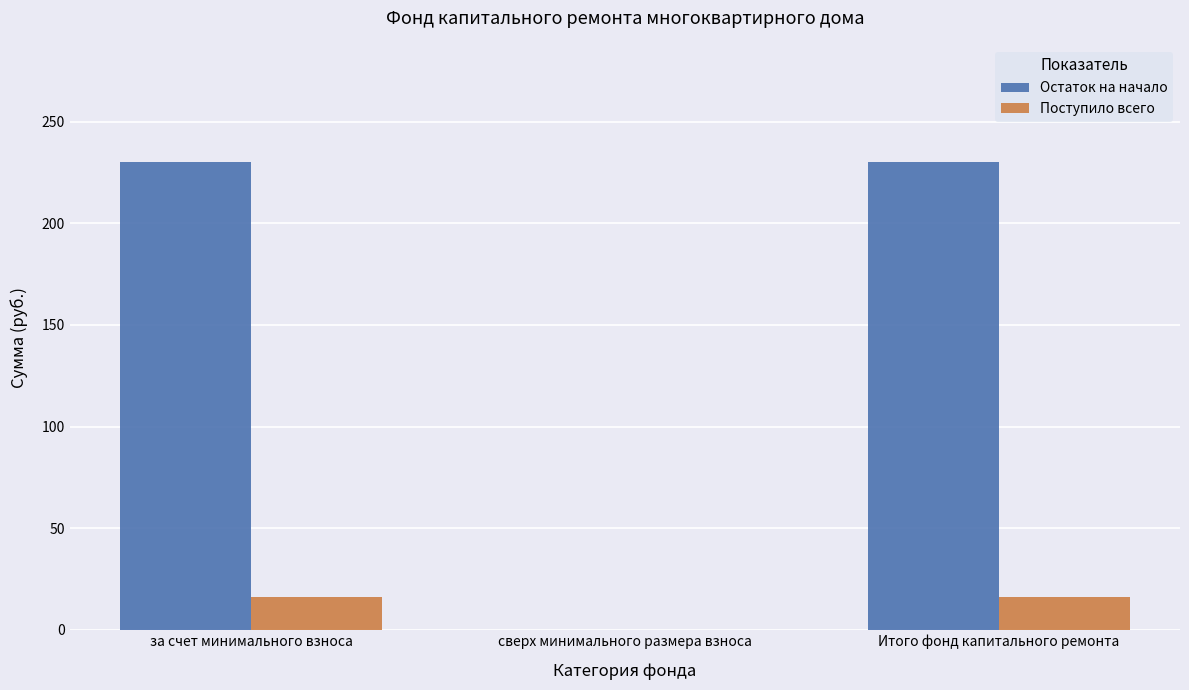

What is the highest value of the Поступило всего series?

16.1